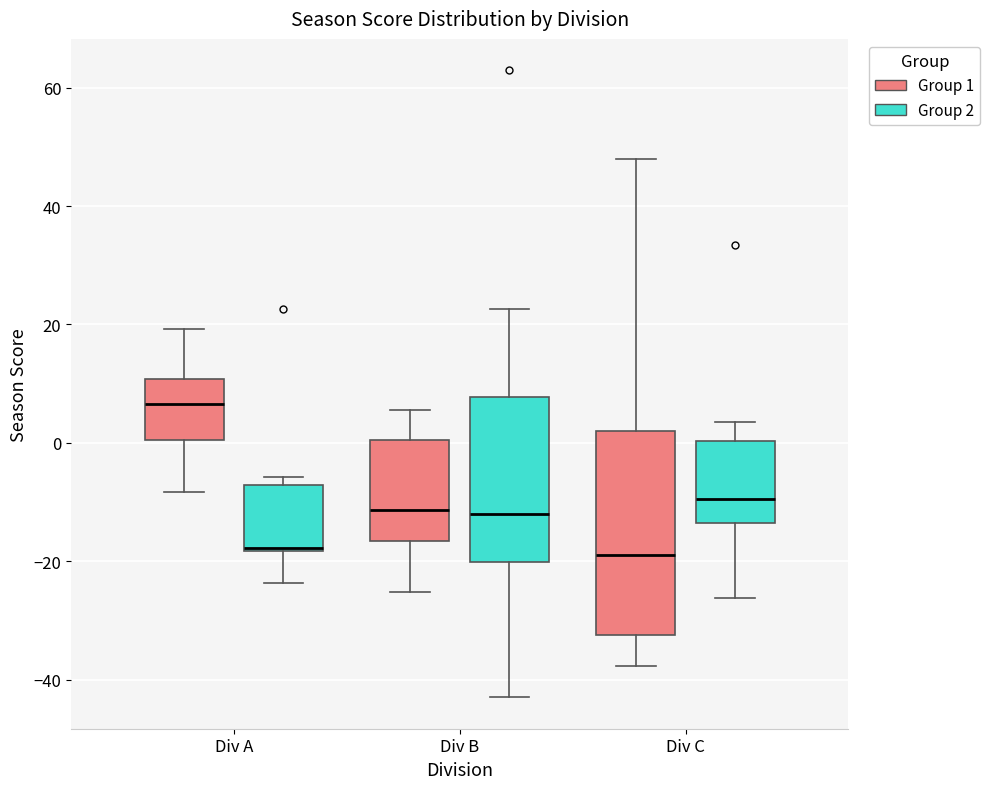

Which box's median line is the highest?

Div A (Group 1)